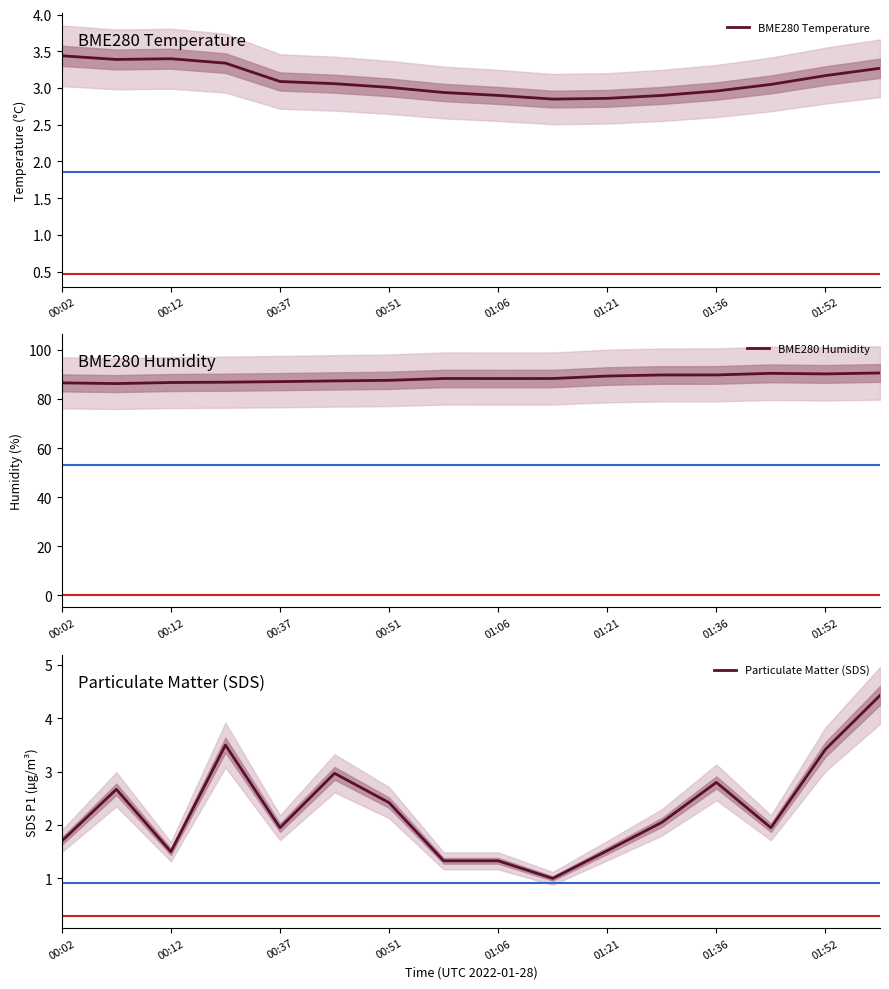

The value of BME280 Temperature at 00:37 is 3.1. True or false?

True